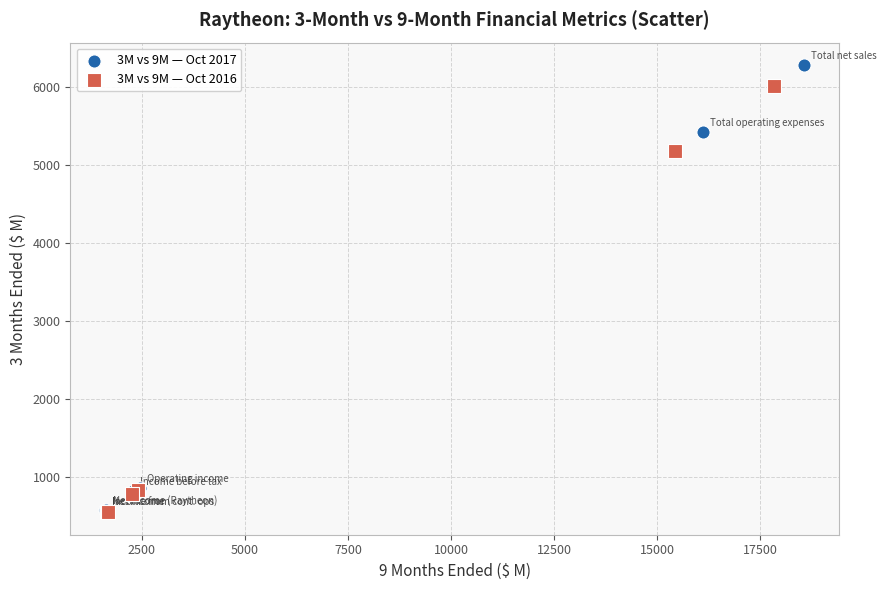

Which series has the widest spread of Y values?

3M vs 9M — Oct 2017